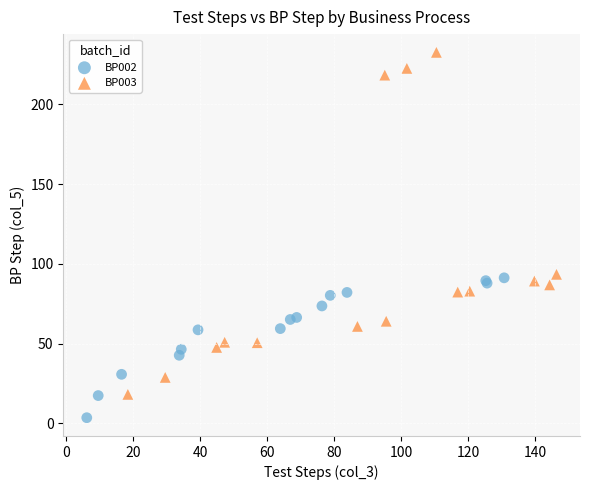

Which series contains the highest Y value?

BP003